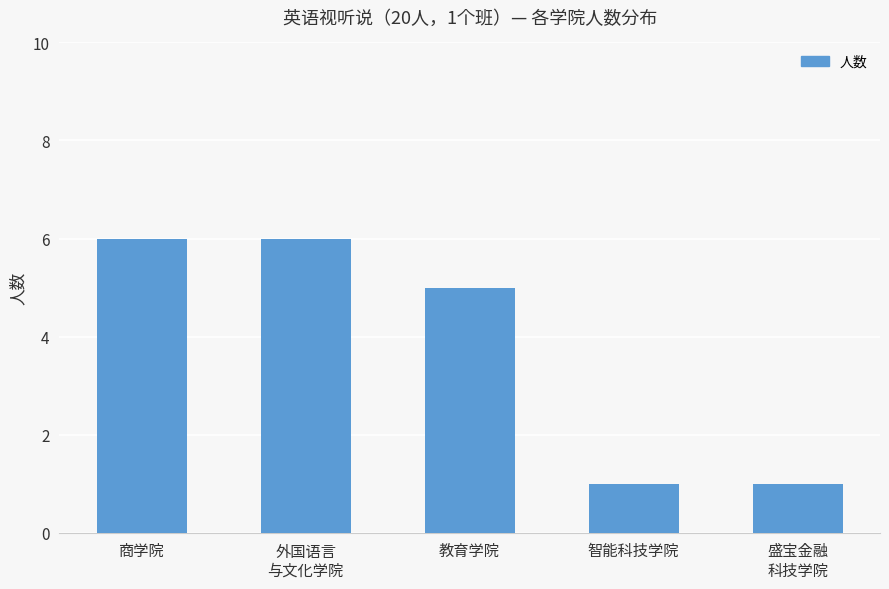

Reading left to right, transcribe all the data shown in this chart.

6	6	5	1	1